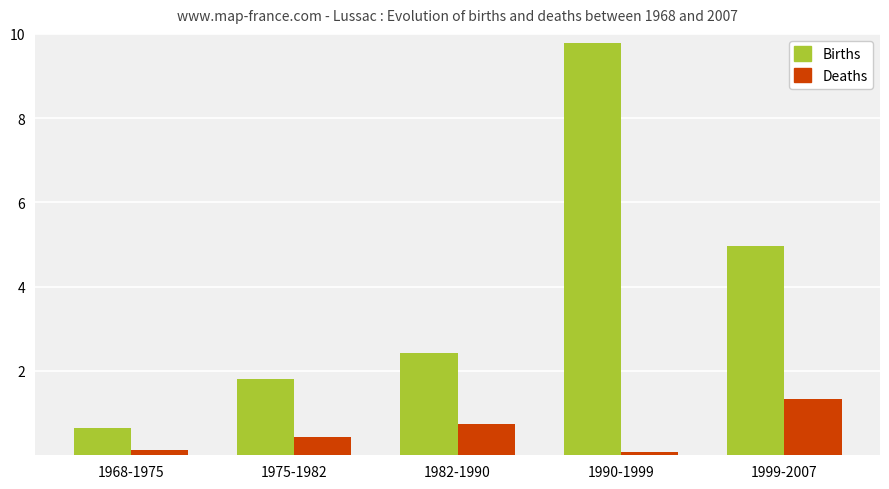

Which series changed the most between 1968-1975 and 1982-1990?

Births